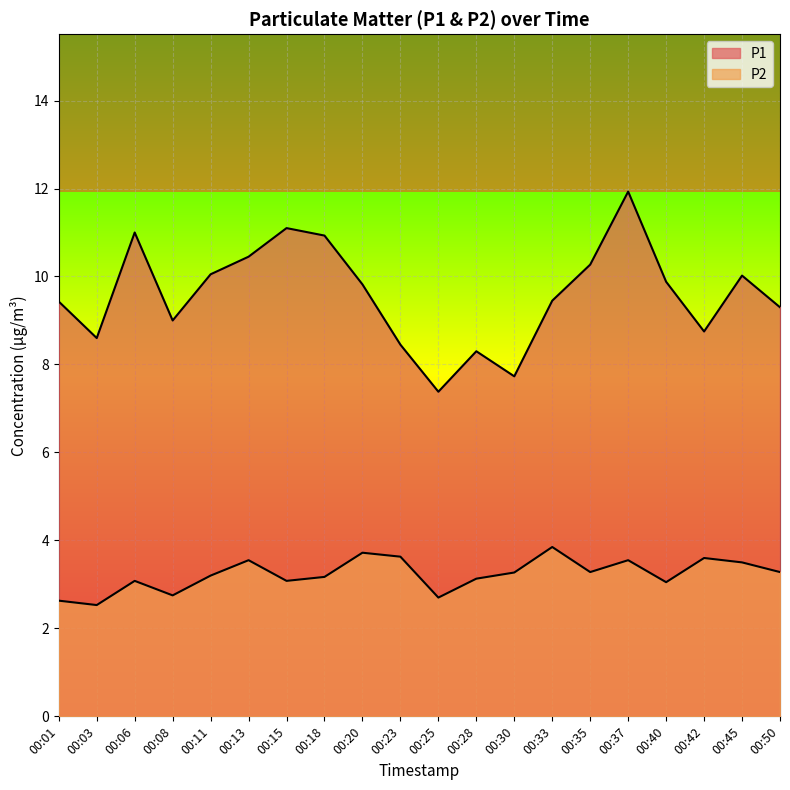

What is the highest value of the P1 series?

11.9